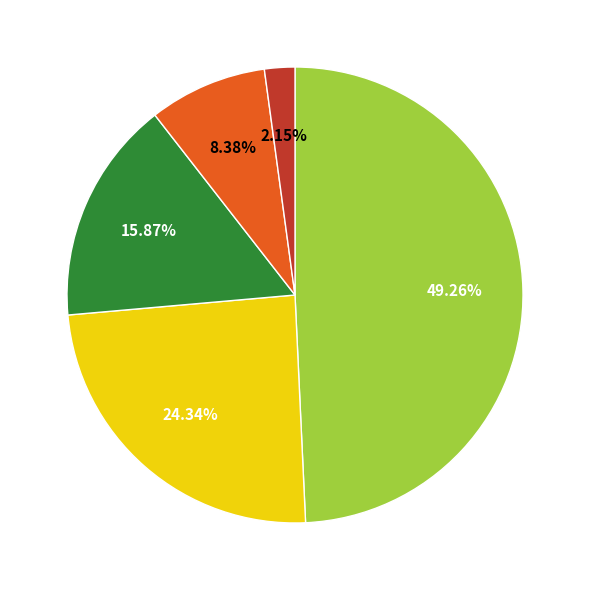

Is there any slice that represents more than half of the pie?

No